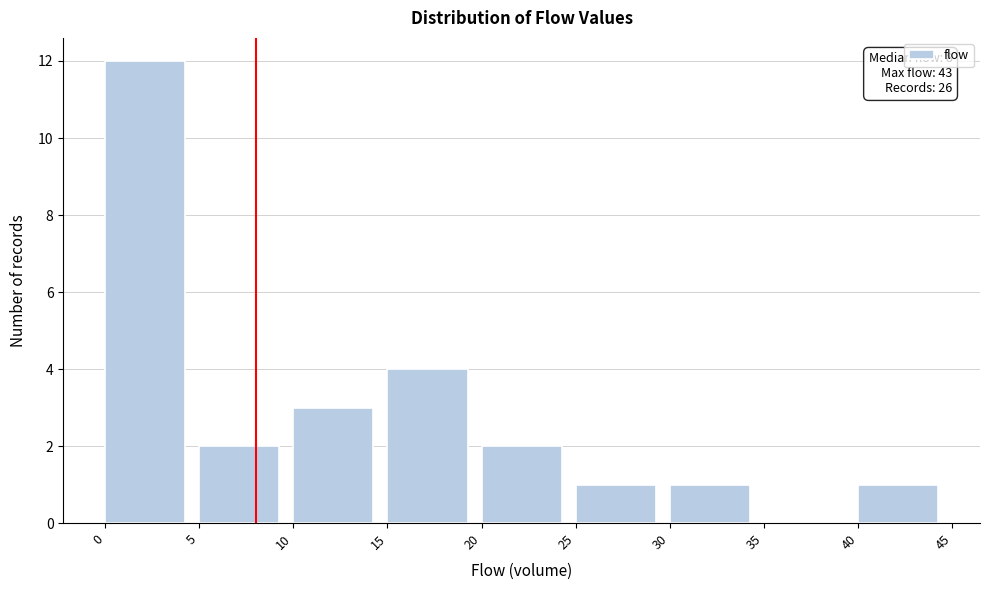

Which range on the x-axis has the tallest bar?

0 to 5